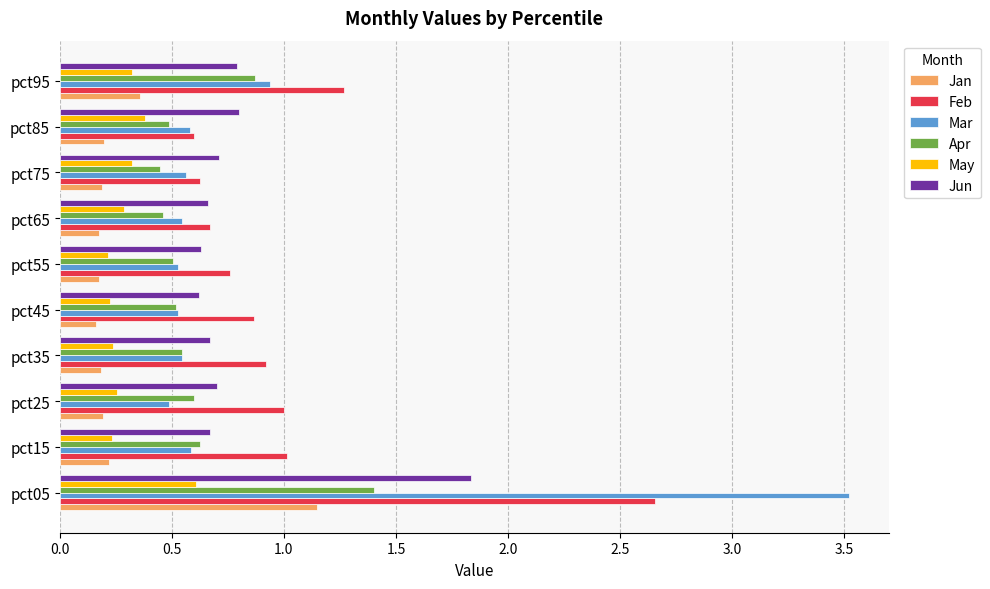

What is the sum of all May values?

3.1